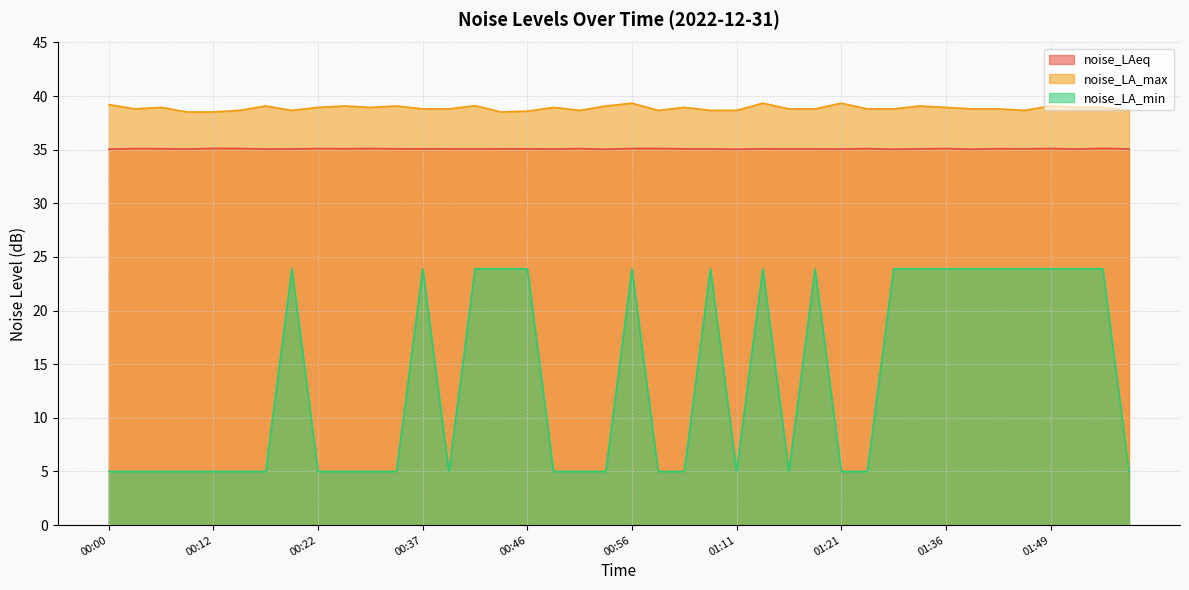

How many noise_LAeq values are between 35 and 36?

40